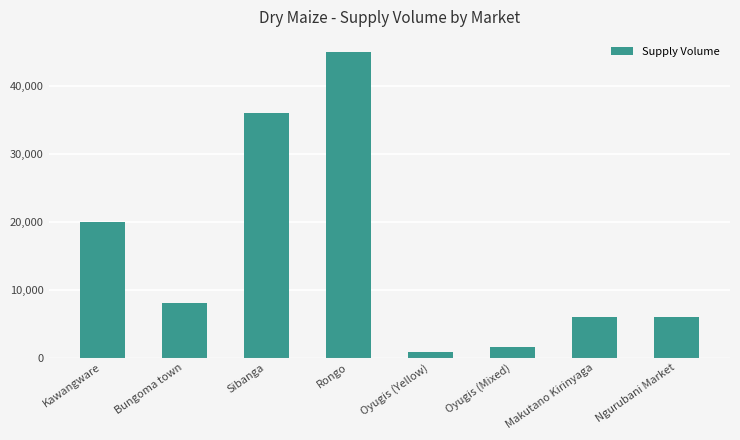

What is the label of the 4th bar from the right?

Oyugis (Yellow)